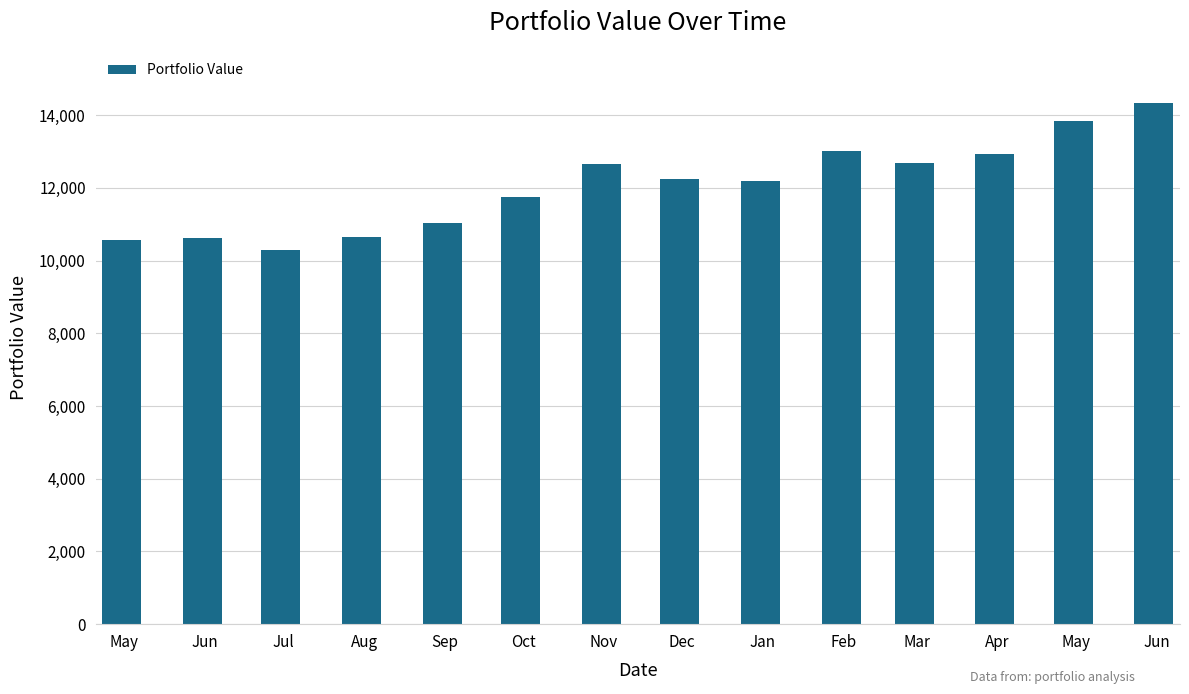

Are the bars horizontal?

No